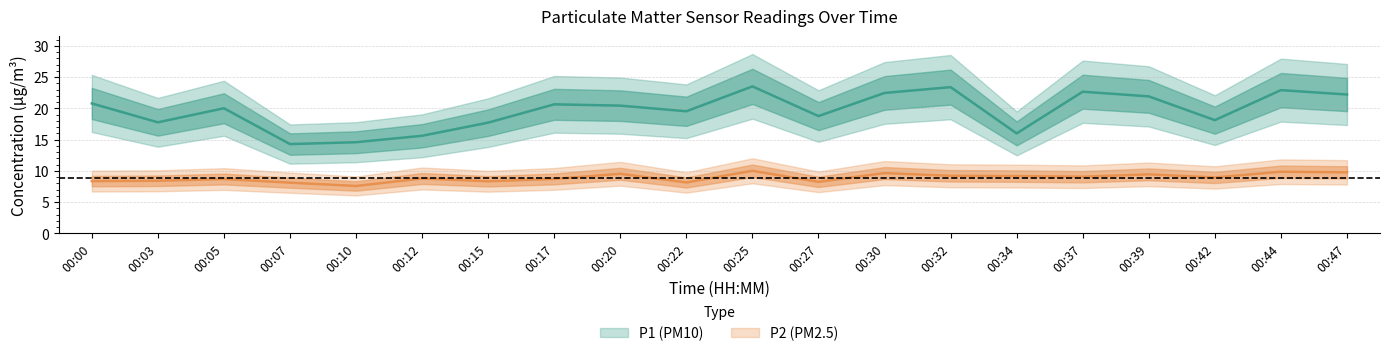

True or false: P2 and P1 cross at least once.

False